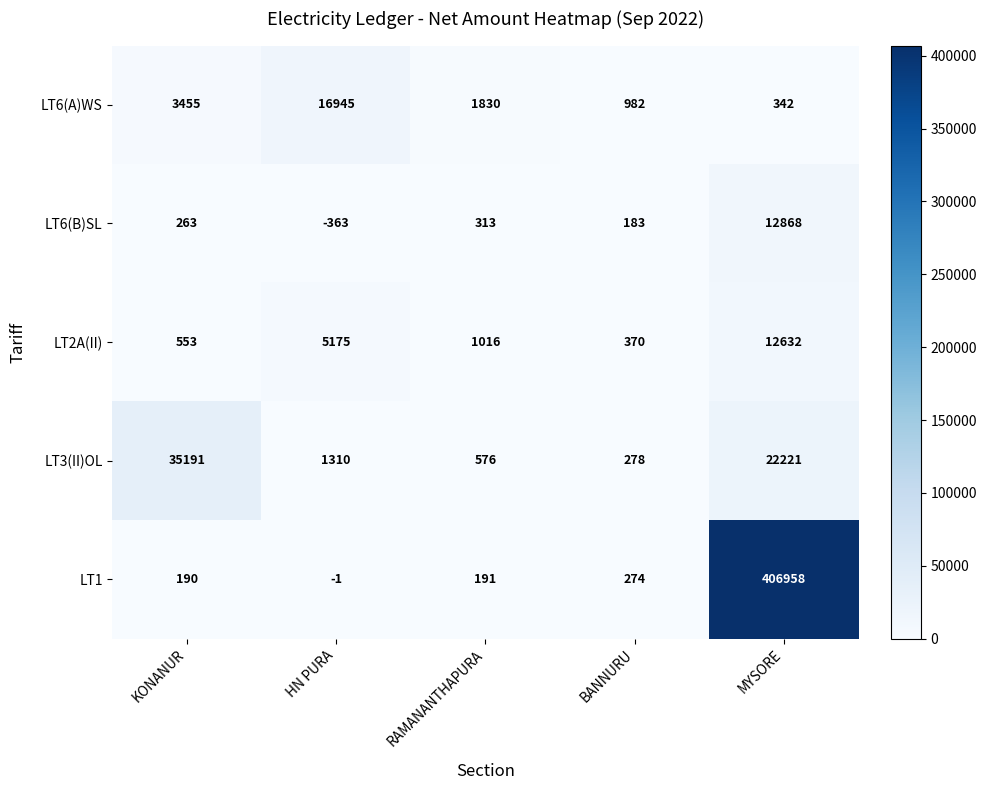

Reading left to right, extract all data points from this chart.

LT6(A)WS: 3455	16945	1830	982	342
LT6(B)SL: 263	-363	313	183	12868
LT2A(II): 553	5175	1016	370	12632
LT3(II)OL: 35191	1310	576	278	22221
LT1: 190	-1	191	274	406958